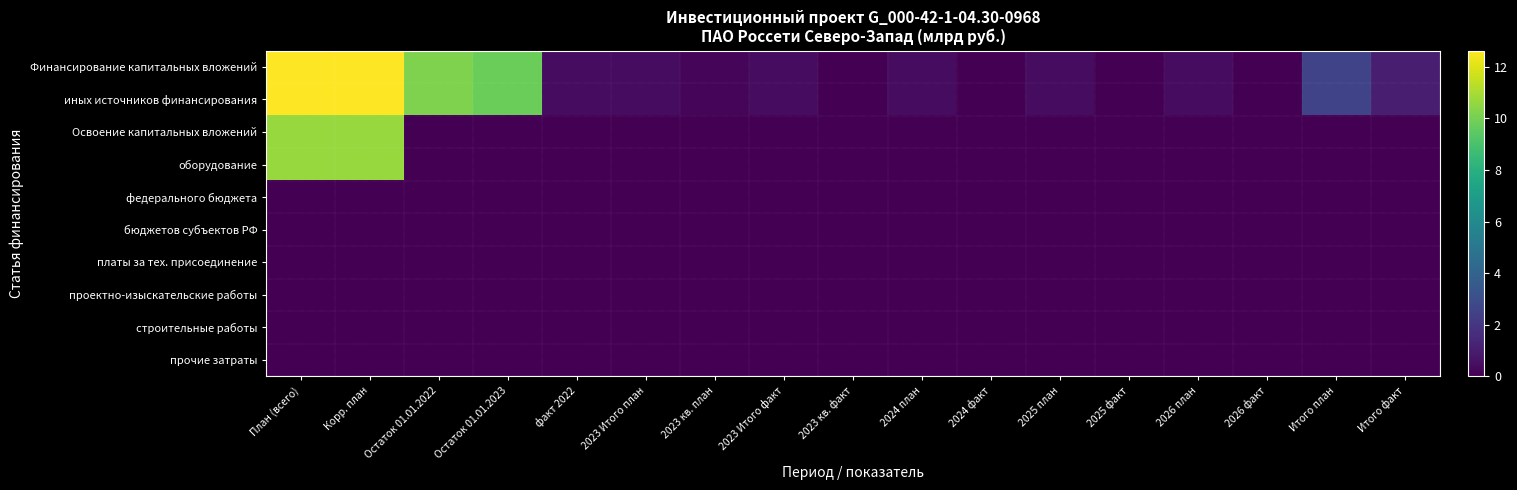

Which series has the largest total across all categories?

Финансирование капитальных вложений